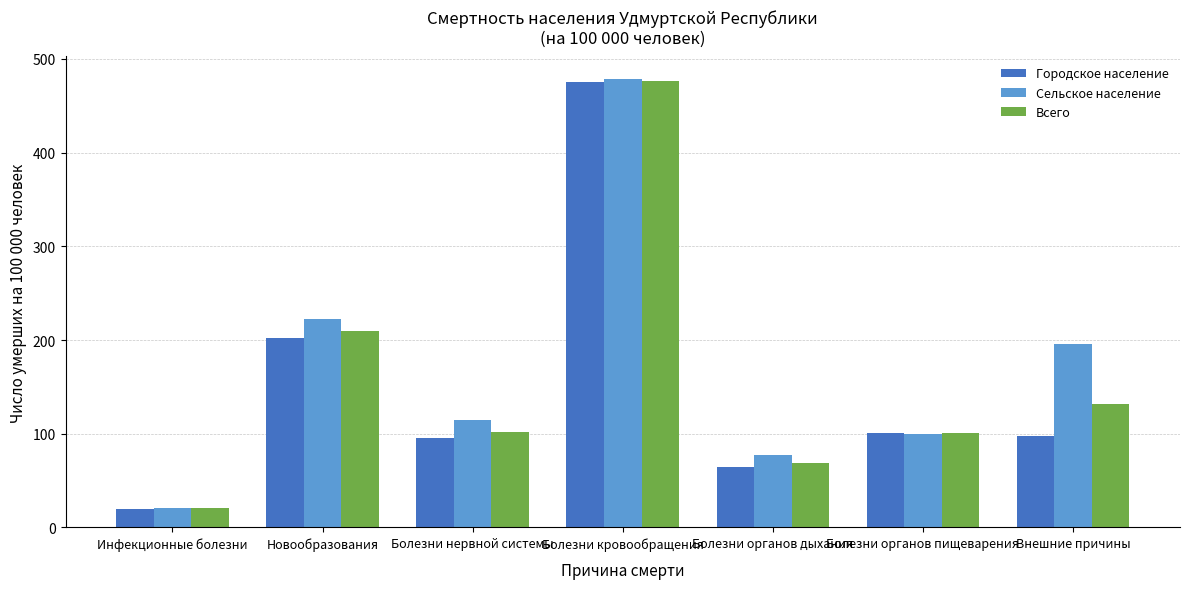

Is it true that Городское население equals 95.6 at Болезни нервной системы?

True